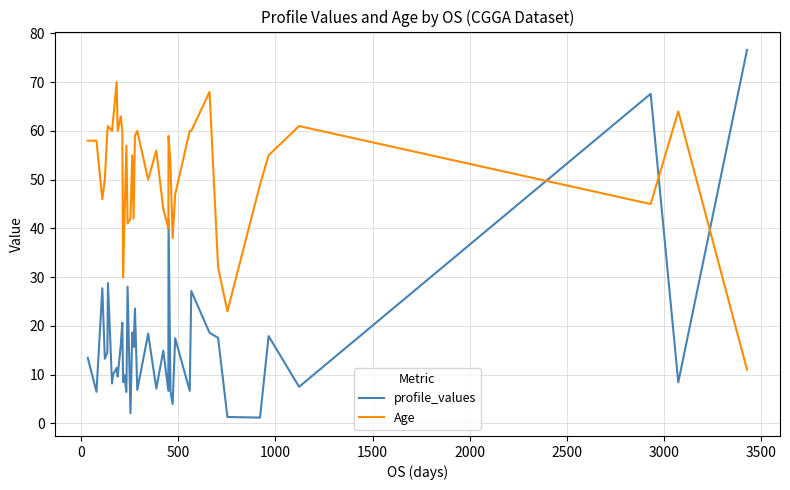

Which series has the widest spread of values?

profile_values